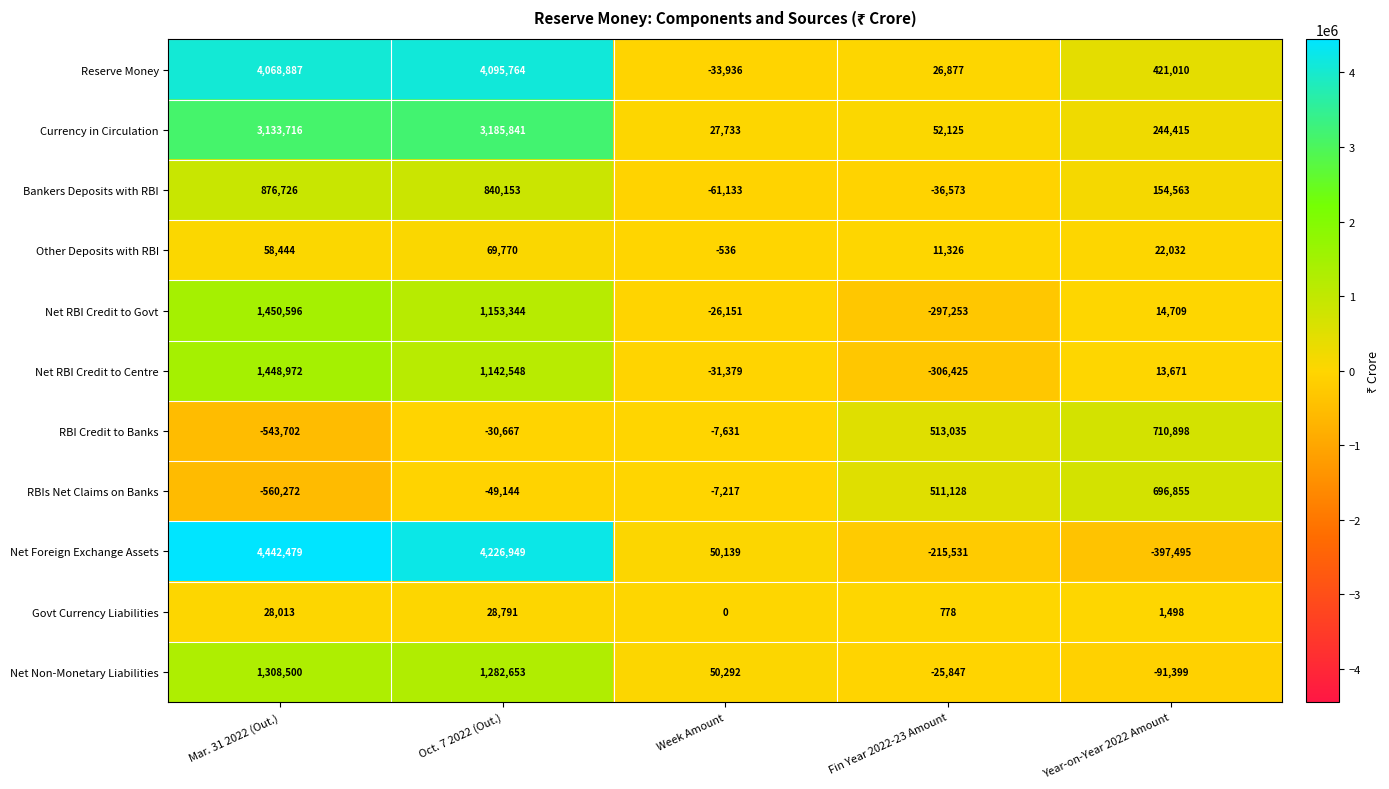

What is the maximum value shown in the chart?

4442479